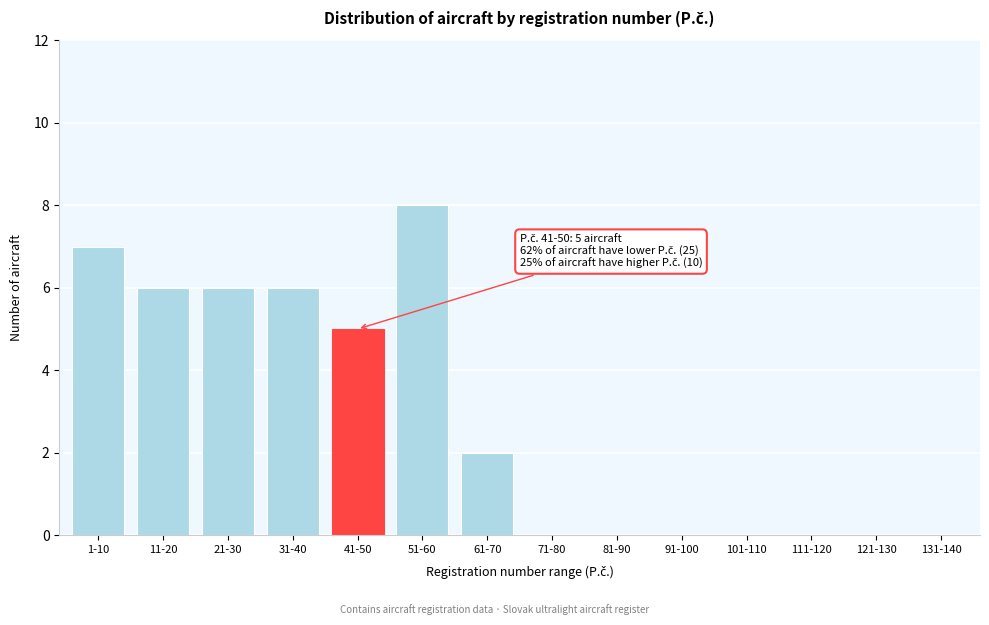

Reading left to right, extract all data points from this chart.

1-10=7	11-20=6	21-30=6	31-40=6	41-50=5	51-60=8	61-70=2	71-80=0	81-90=0	91-100=0	101-110=0	111-120=0	121-130=0	131-140=0